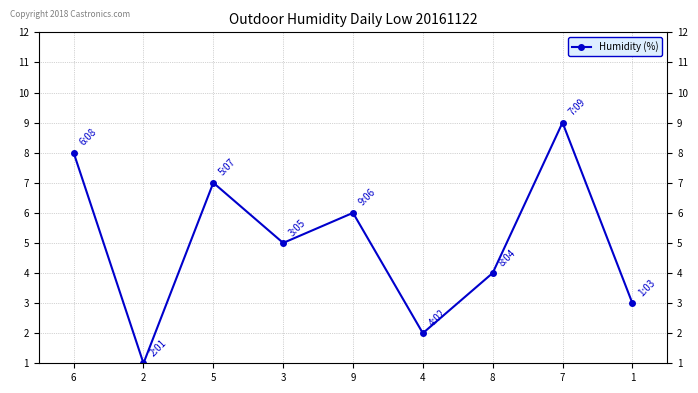

Does the chart display data point markers on the line(s)?

Yes